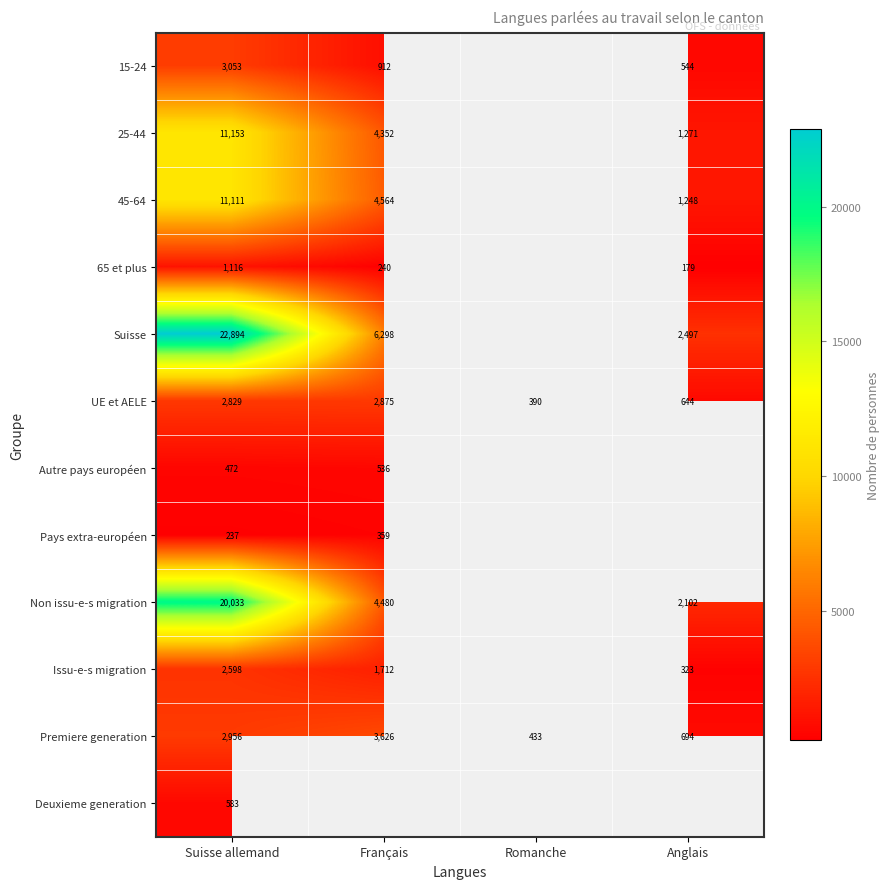

At which category is the sum across all series the highest?

Suisse allemand